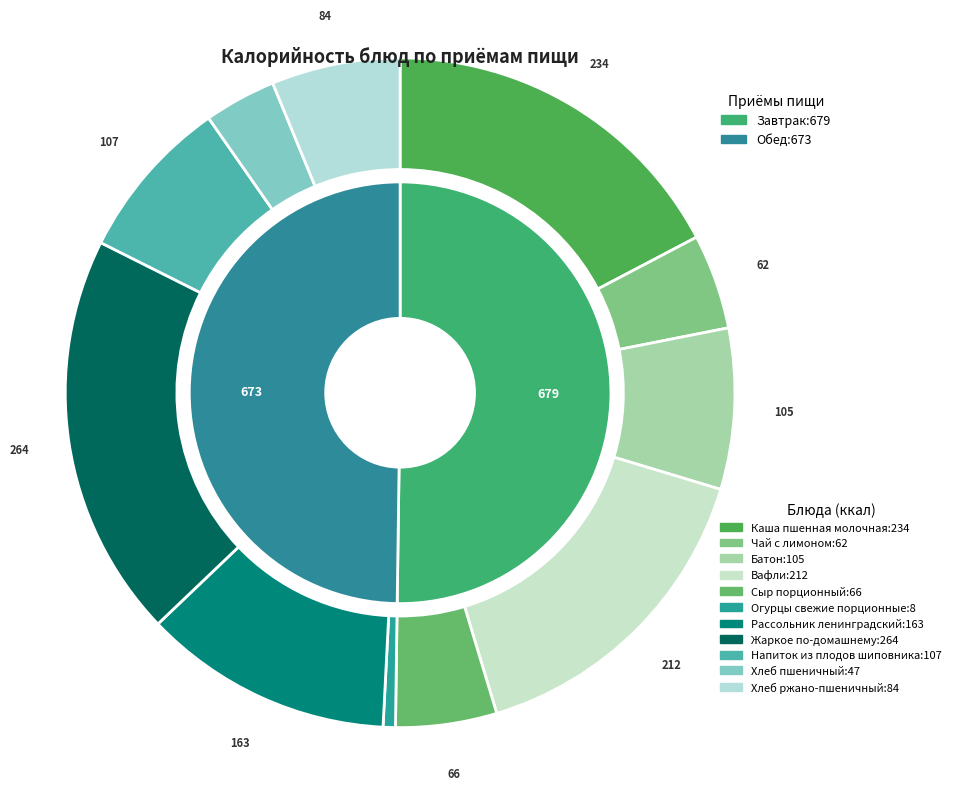

Combined, what portion of the pie is Чай с лимоном and Хлеб ржано-пшеничный?

10.8%